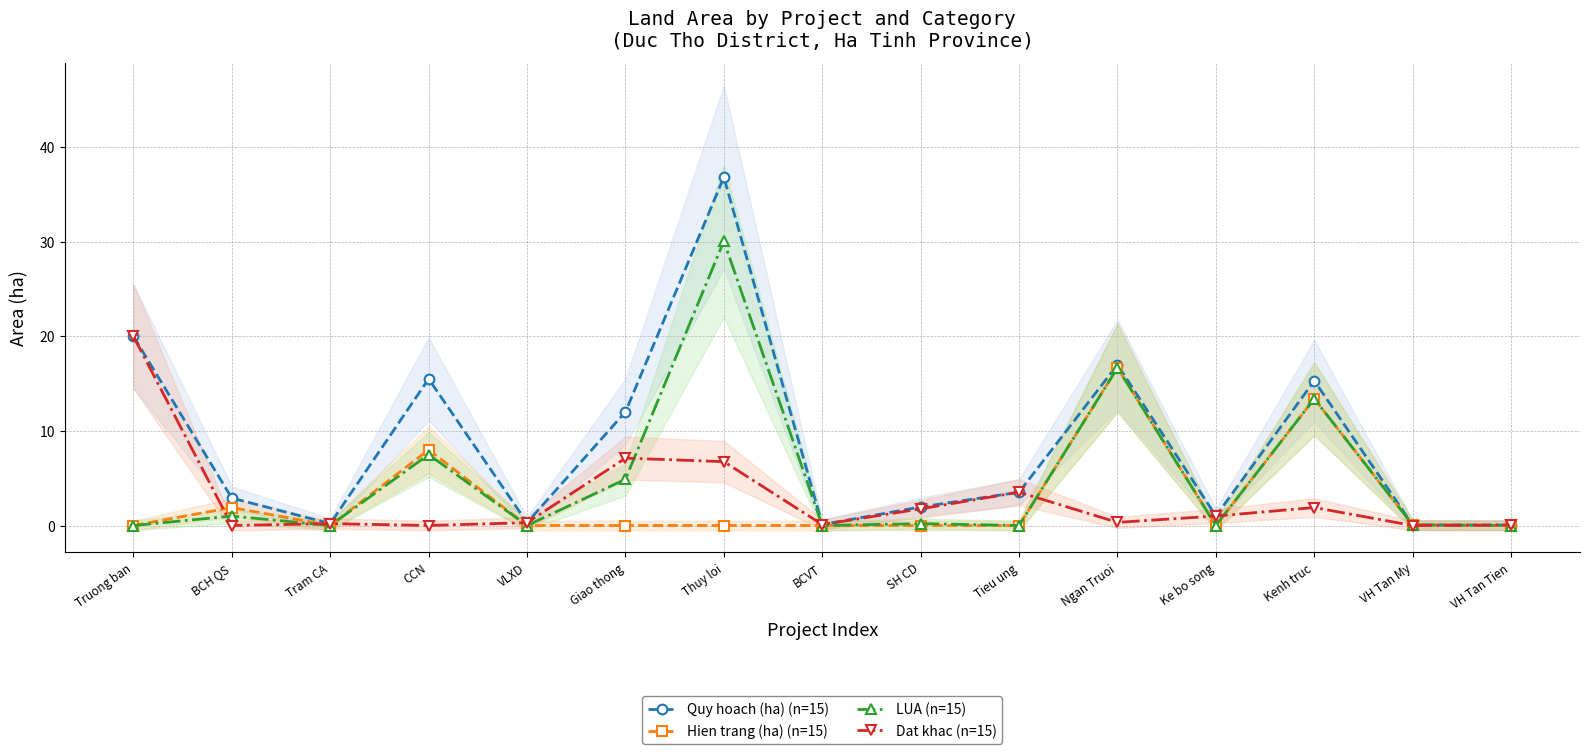

True or false: Hien trang (ha) (n=15) has a value of 8.2 at Thuy loi.

False